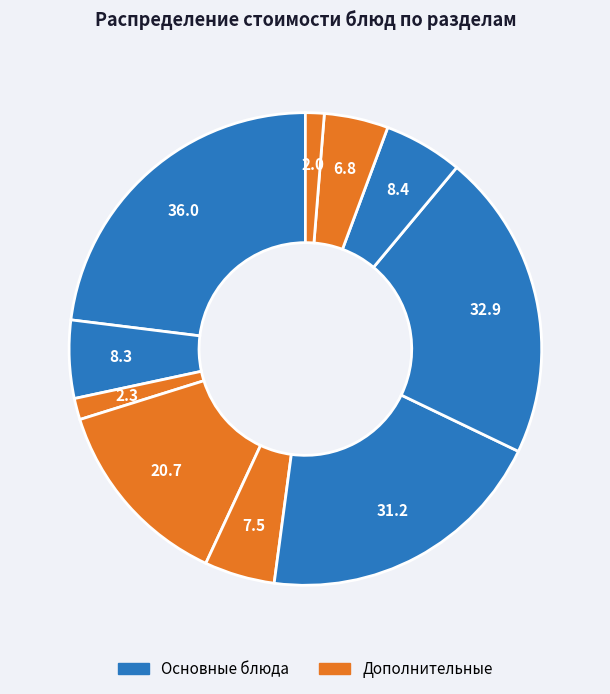

How many slices are in this pie chart?

10